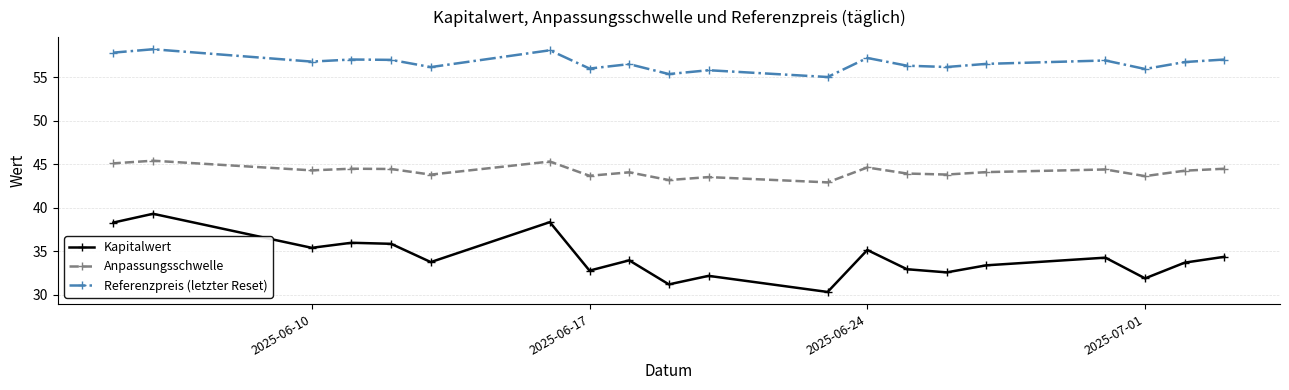

Which series has the widest spread of values?

Kapitalwert